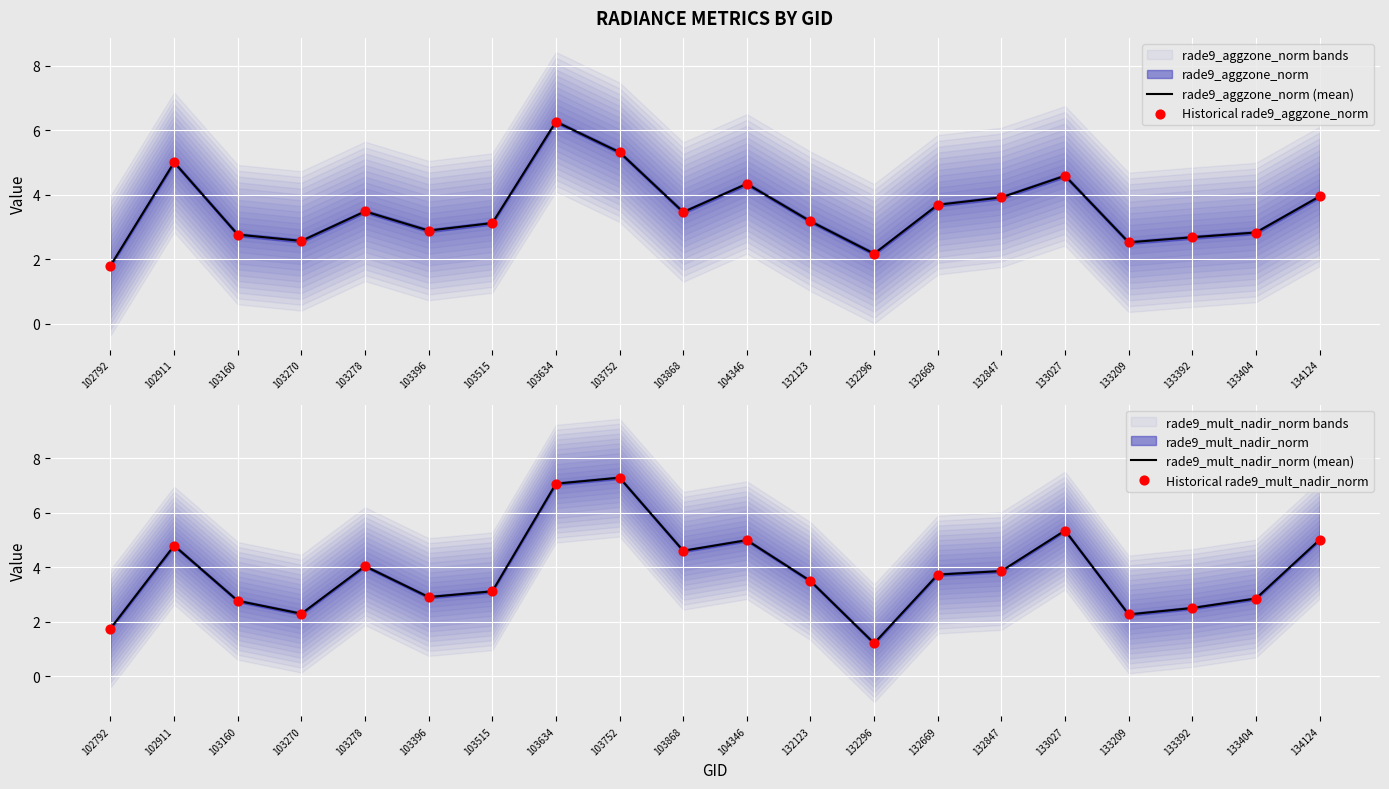

Which series has the widest spread of Y values?

rade9_mult_nadir_norm (mean)